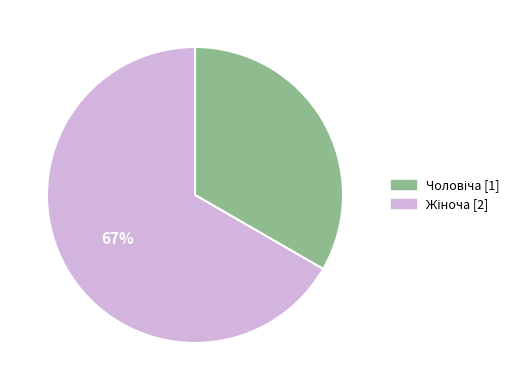

To the nearest percent, what is the average slice percentage?

50%